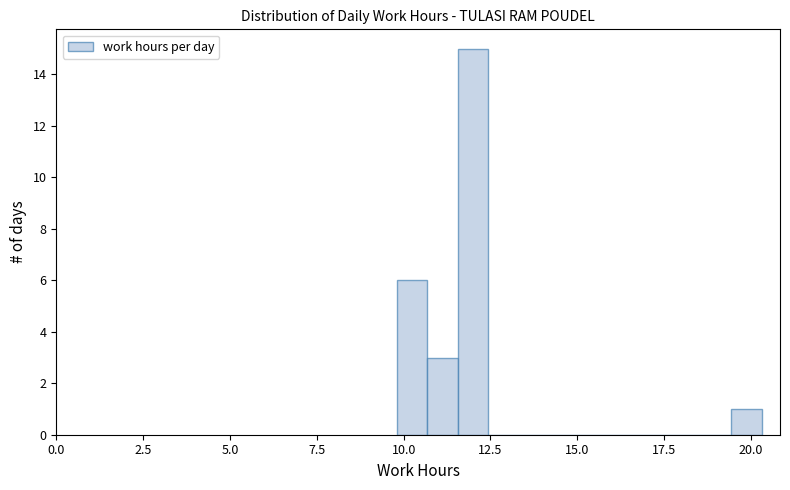

Around what value on the x-axis is the tallest bar? Give the approximate position of its centre, as read against the axis.

12.0